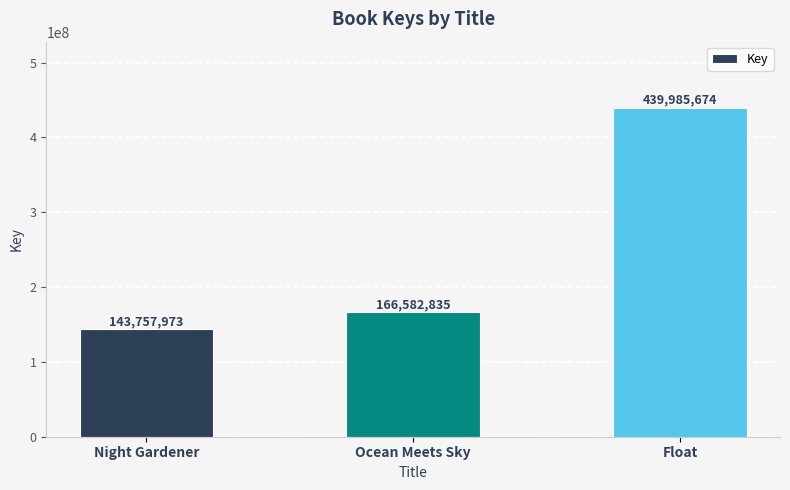

At which label is the value closest to 291871823?

Ocean Meets Sky